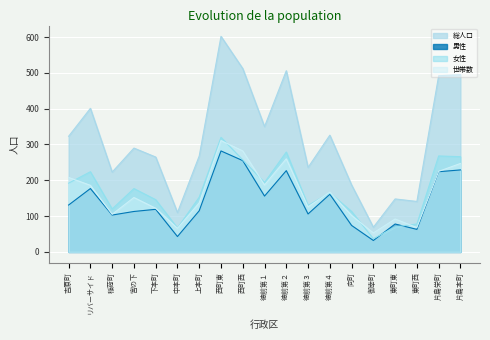

What is the label of the 5th point from the left?

下本町